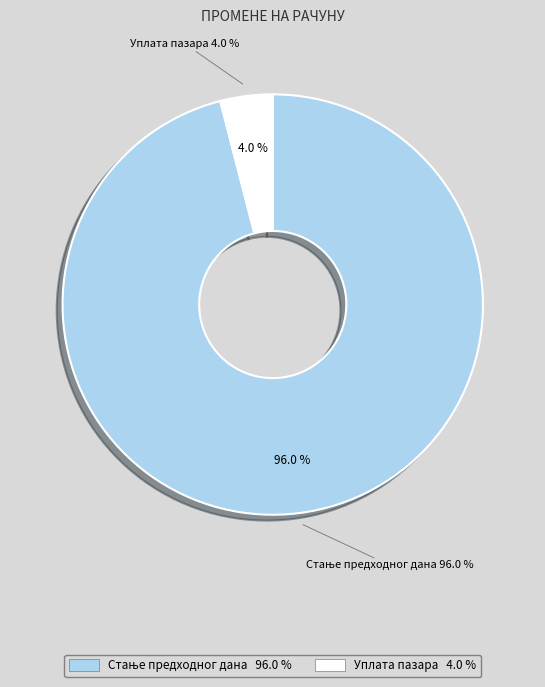

Count the number of slices in the pie.

5